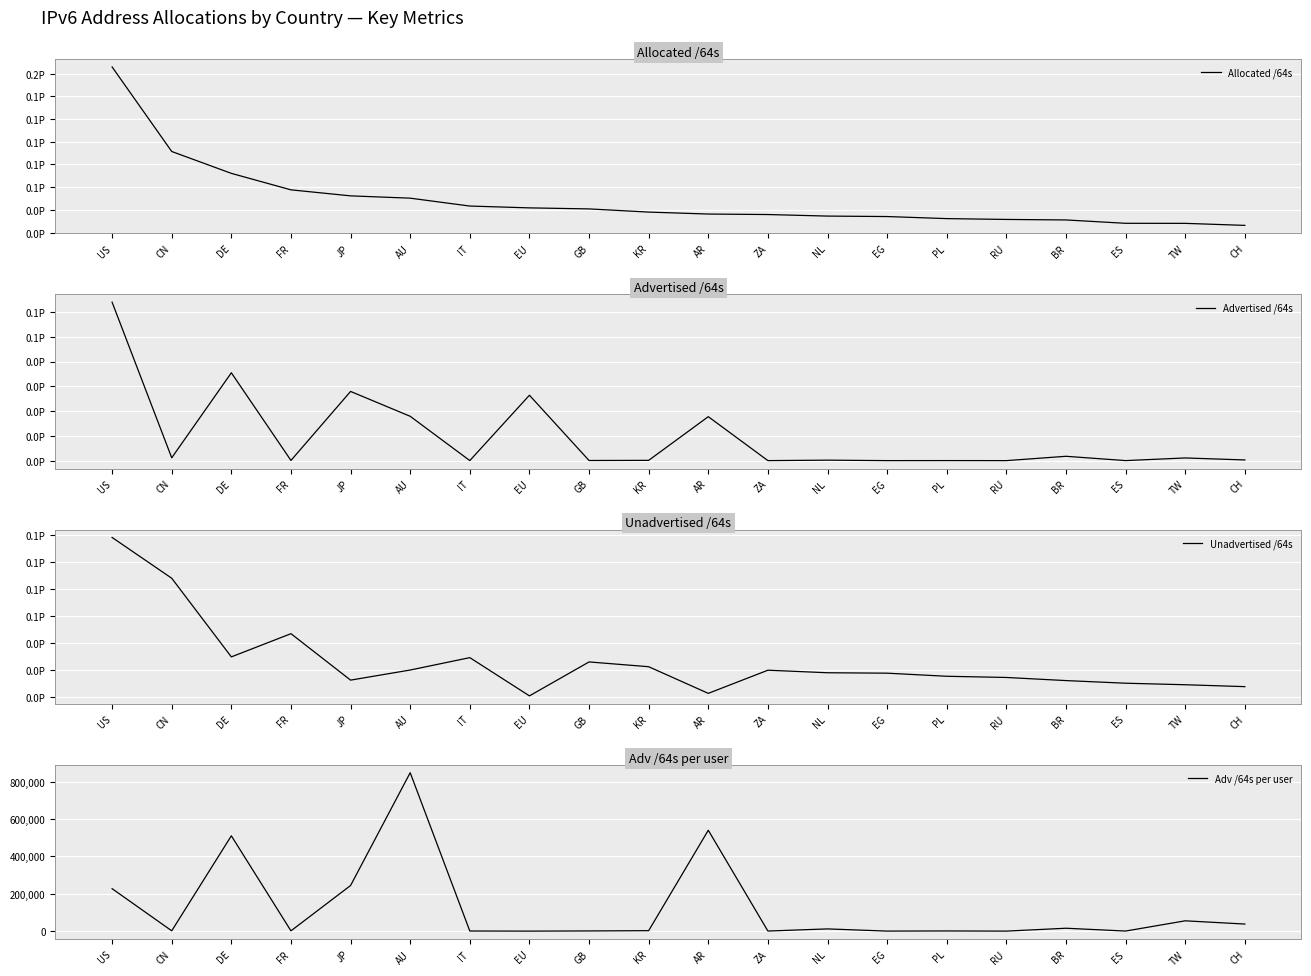

Rank the categories by Adv /64s per user value from lowest to highest.

EU, RU, EG, ES, ZA, IT, PL, GB, FR, CN, KR, NL, BR, CH, TW, US, JP, DE, AR, AU